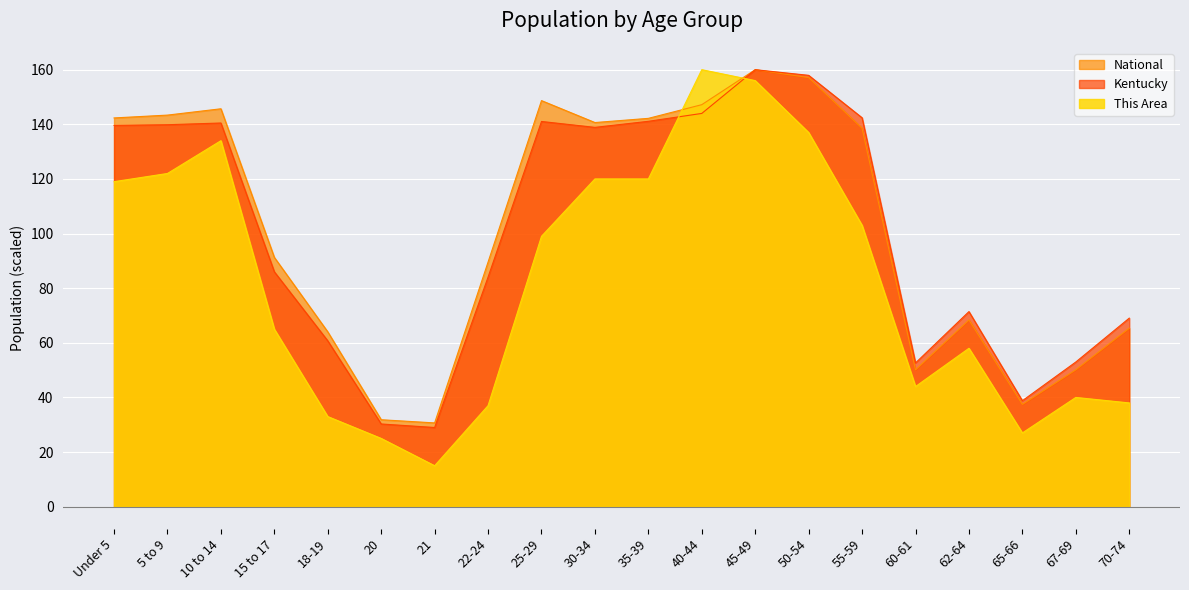

Which has a higher value, 20 or 50-54?

50-54